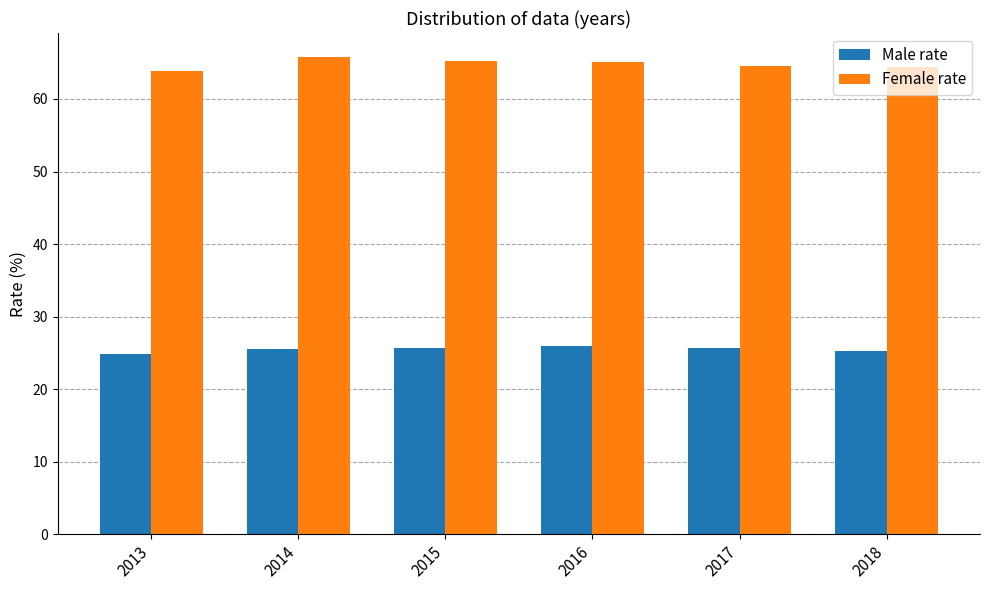

Which series has the largest range (max minus min)?

Female rate